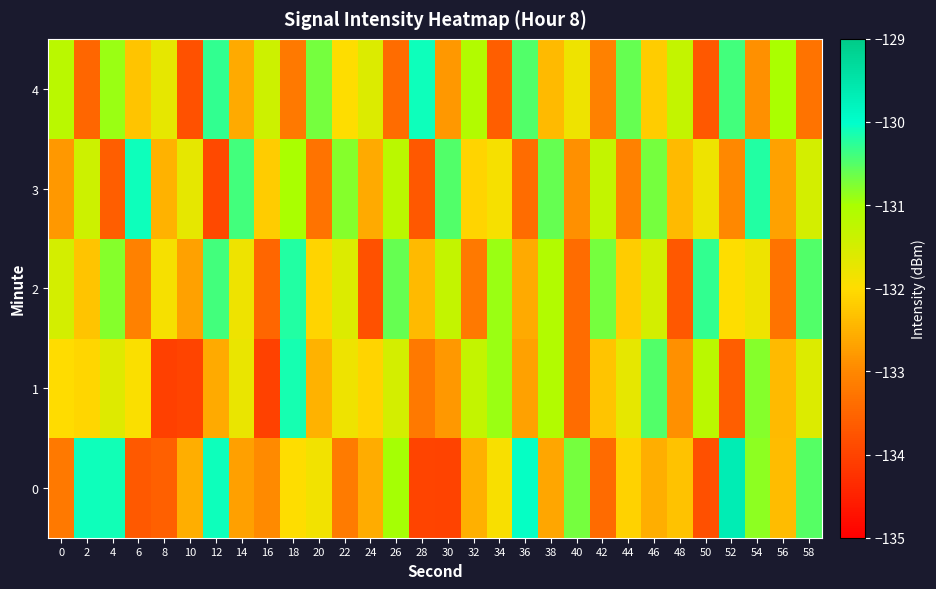

Which series changed the most between 6 and 28?

3